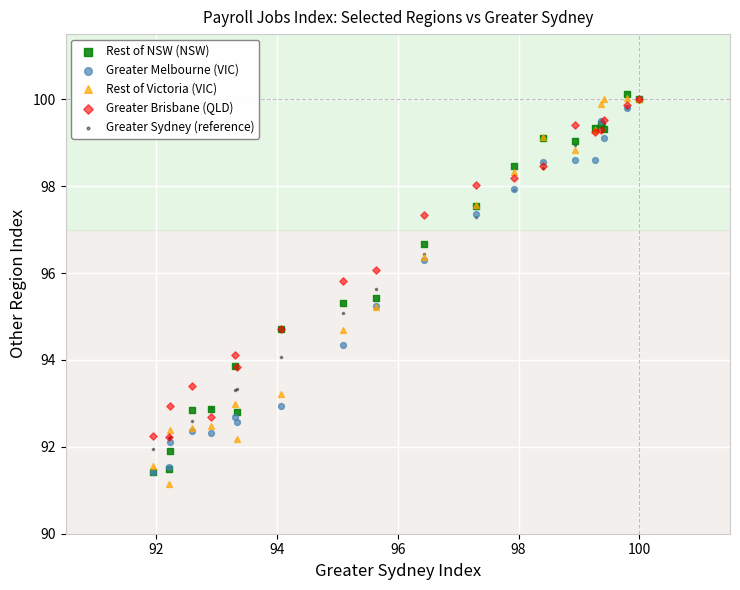

Which series has the largest Y range (max minus min)?

Rest of Victoria (VIC)